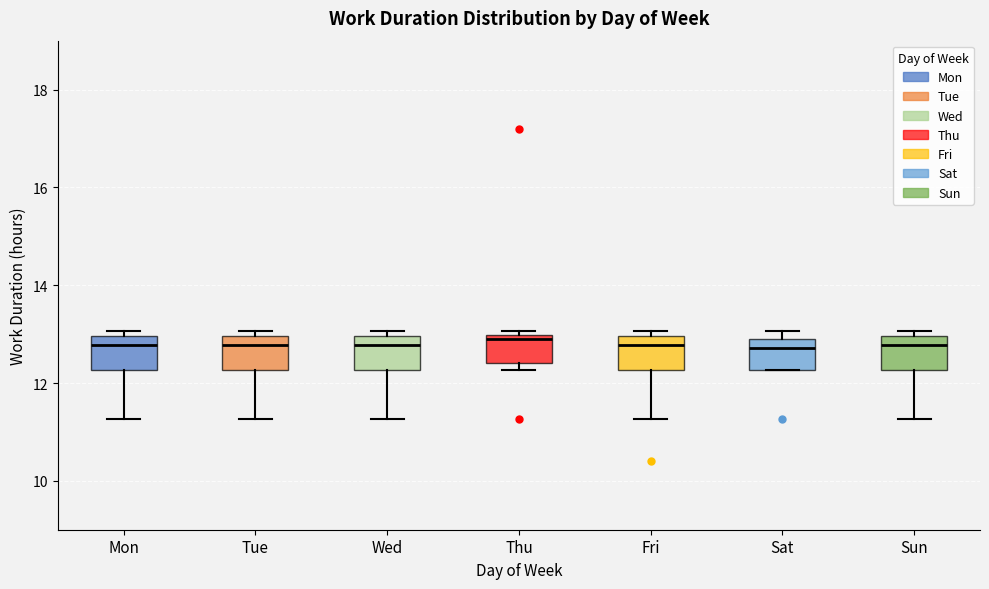

Reading left to right, transcribe this box plot: for each box, give where its median line is, the range the box spans, and where its two whiskers end, as read against the y-axis. The values are not printed on the chart, so give them approximately, as read against the axis.

Mon: median 12.8, box 12.2 to 13.0, whiskers 11.2 to 13.0 (just above the box's upper edge)
Tue: median 12.8, box 12.2 to 13.0, whiskers 11.2 to 13.0 (just above the box's upper edge)
Wed: median 12.8, box 12.2 to 13.0, whiskers 11.2 to 13.0 (just above the box's upper edge)
Thu: median 13.0 (just below the box's upper edge), box 12.4 to 13.0, whiskers 12.2 to 13.0 (just above the box's upper edge)
Fri: median 12.8, box 12.2 to 13.0, whiskers 11.2 to 13.0 (just above the box's upper edge)
Sat: median 12.8, box 12.2 to 13.0, whiskers 12.2 to 13.0 (just above the box's upper edge)
Sun: median 12.8, box 12.2 to 13.0, whiskers 11.2 to 13.0 (just above the box's upper edge)